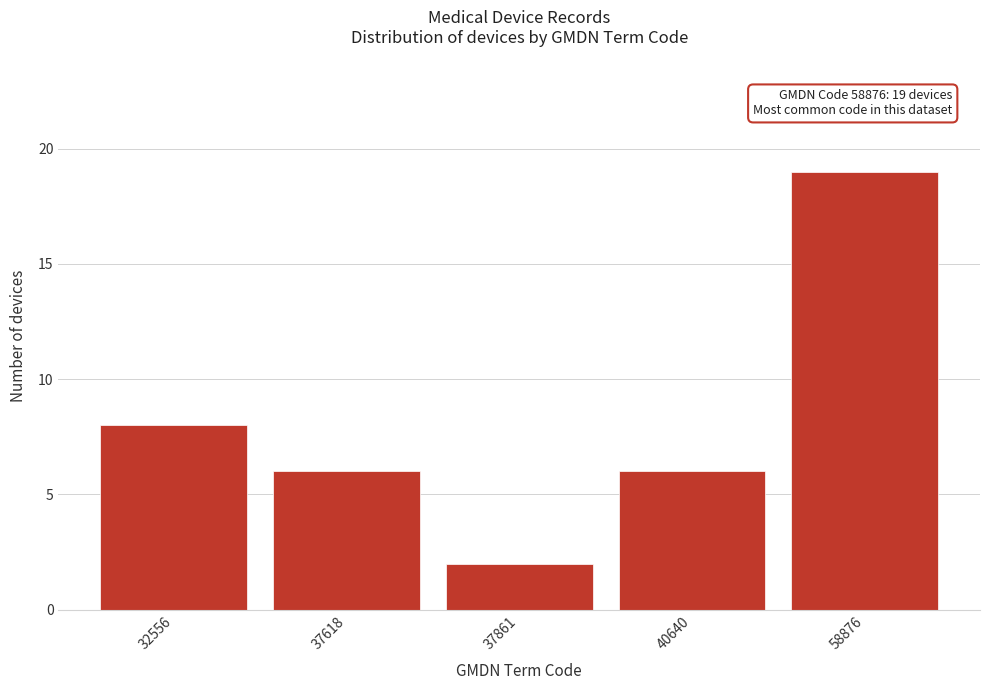

Reading left to right, transcribe all the data shown in this chart.

8	6	2	6	19